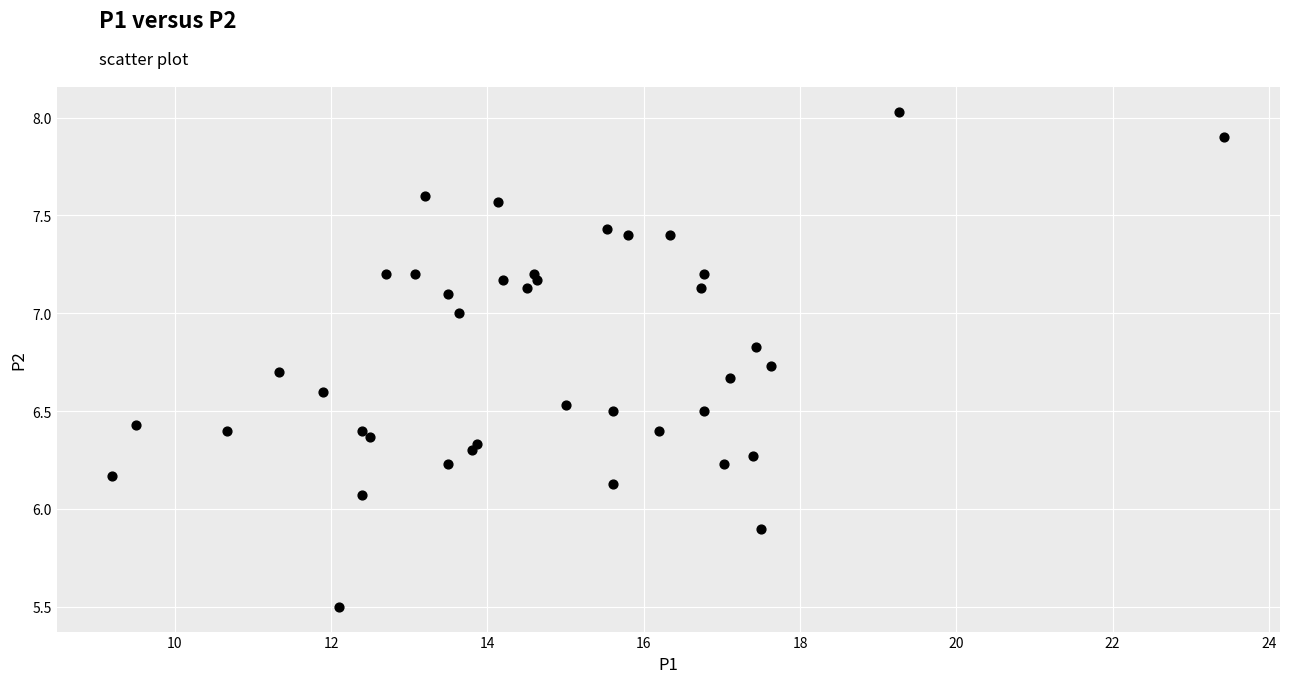

What is the range of X values (max minus min)?

14.2